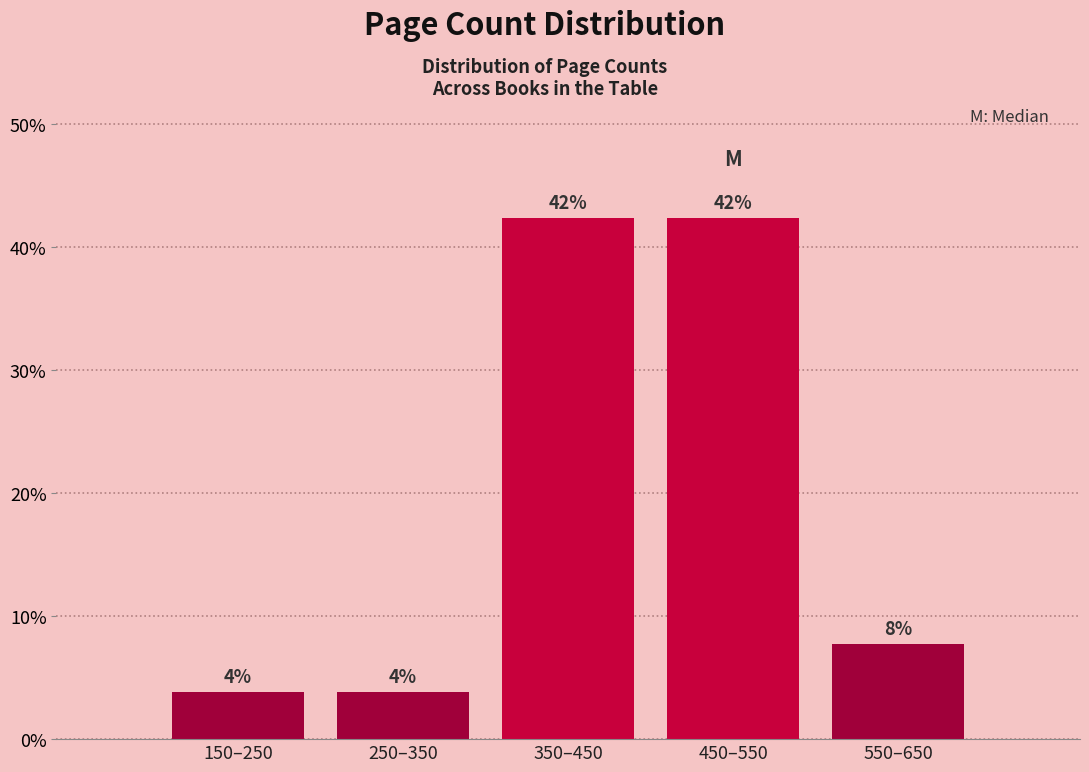

Are the bars horizontal?

No